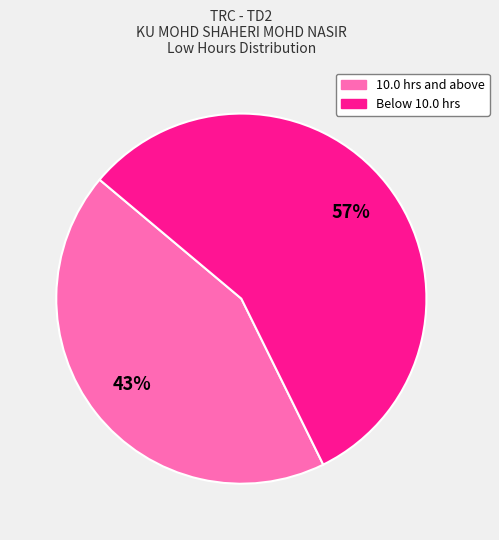

How many segments does this pie chart have?

2